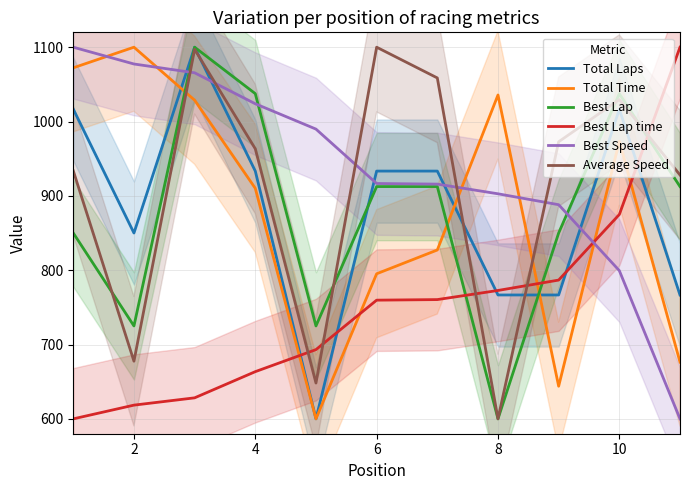

How many interior local peaks does the Total Laps series have?

2